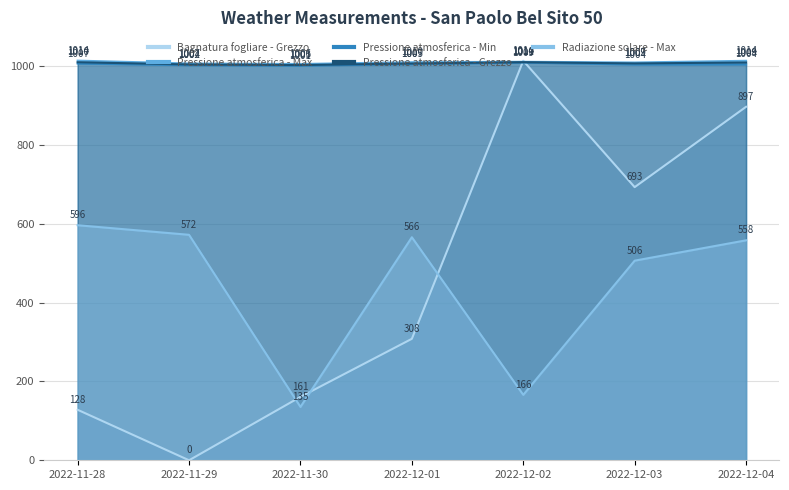

List the labels in order of Pressione atmosferica - Max value, smallest first.

2022-11-30, 2022-11-29, 2022-12-03, 2022-12-01, 2022-12-02, 2022-12-04, 2022-11-28